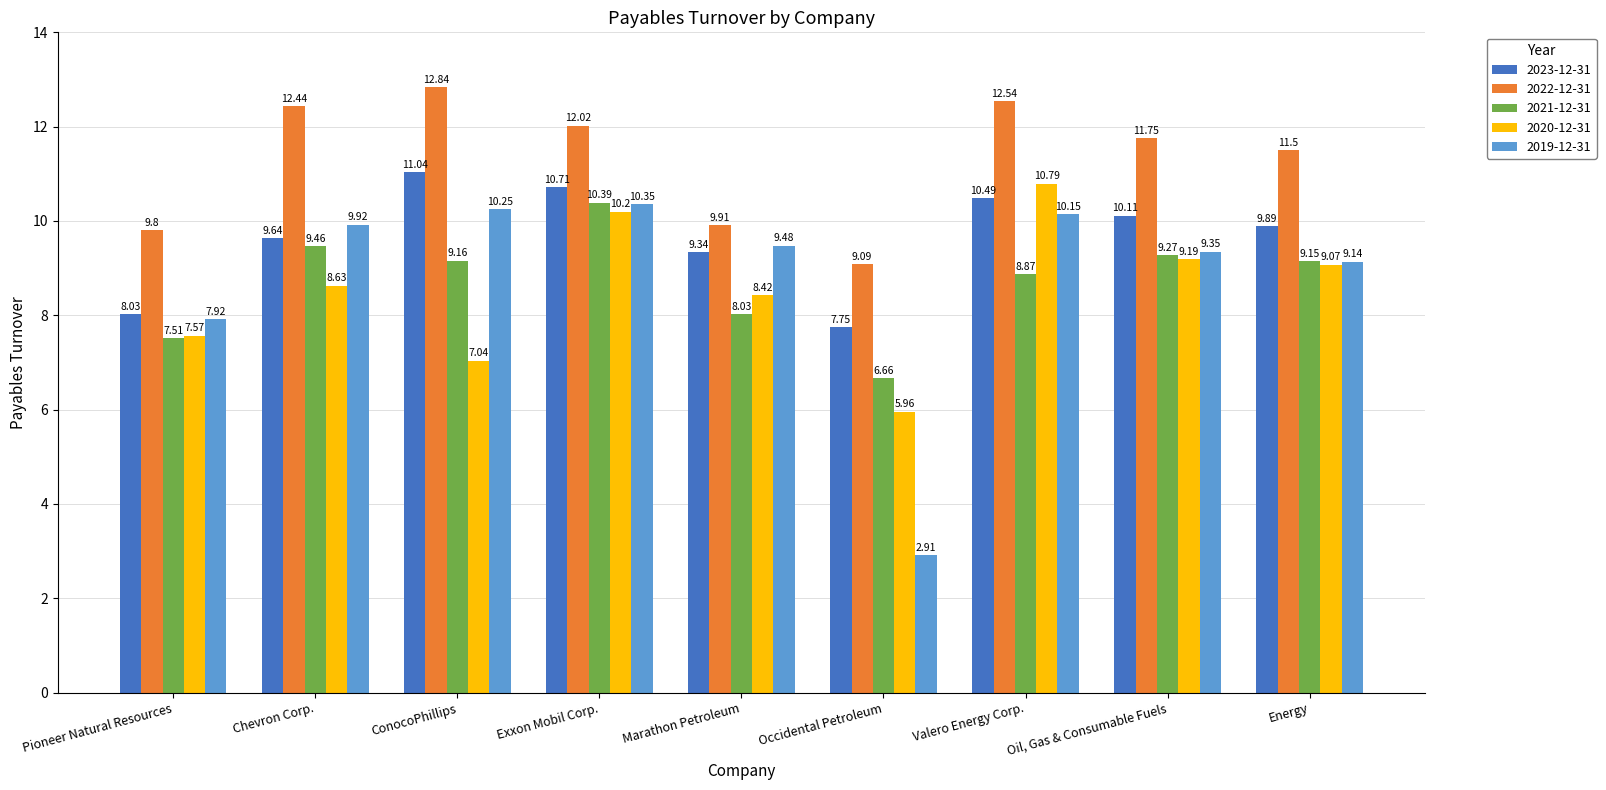

How many data points in 2023-12-31 are less than 9?

2